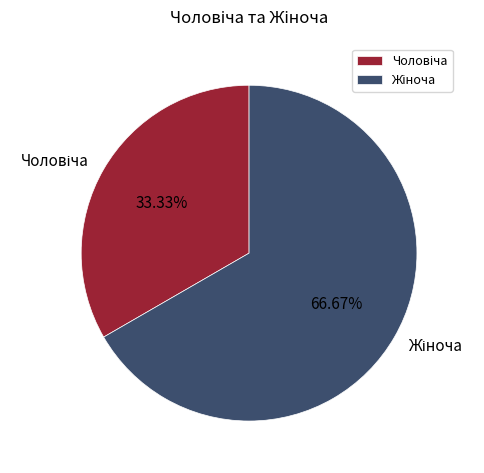

Is there any slice that represents more than half of the pie?

Yes